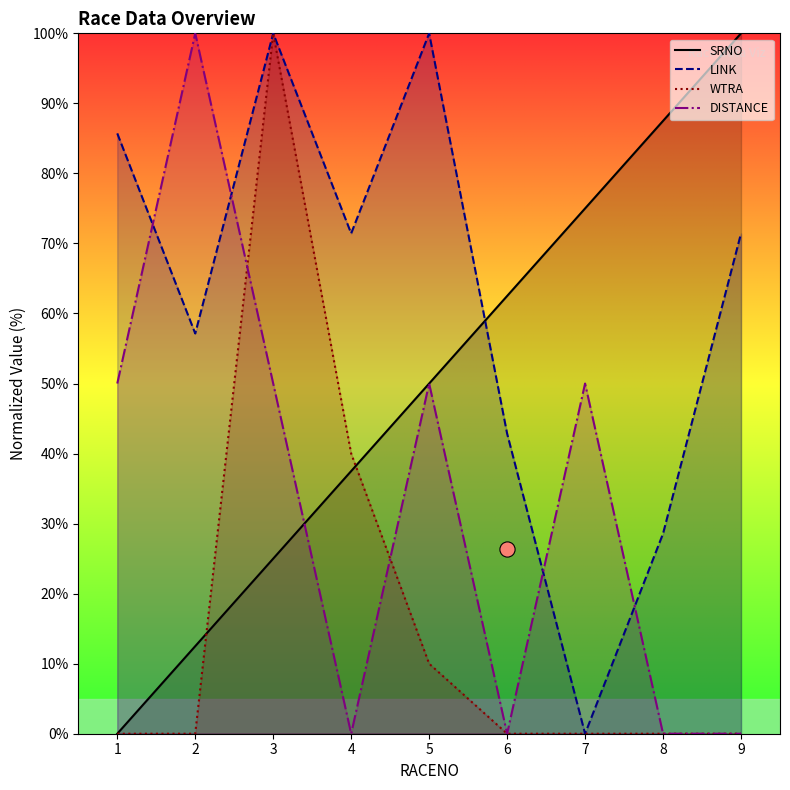

What are all the series names shown in the legend?

SRNO, LINK, WTRA, DISTANCE